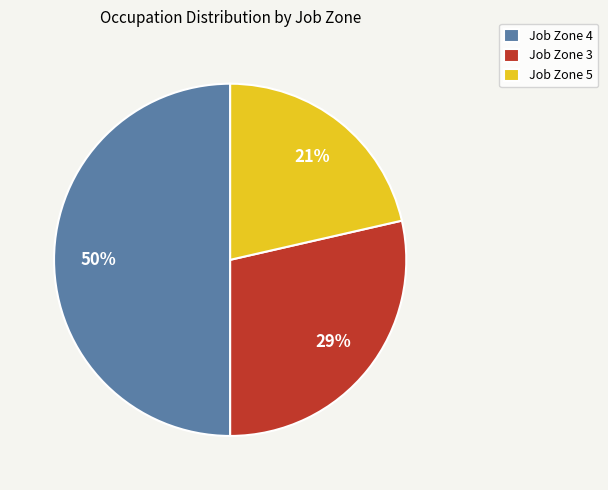

To the nearest percent, what is the combined percentage of Job Zone 5 and Job Zone 3?

50%